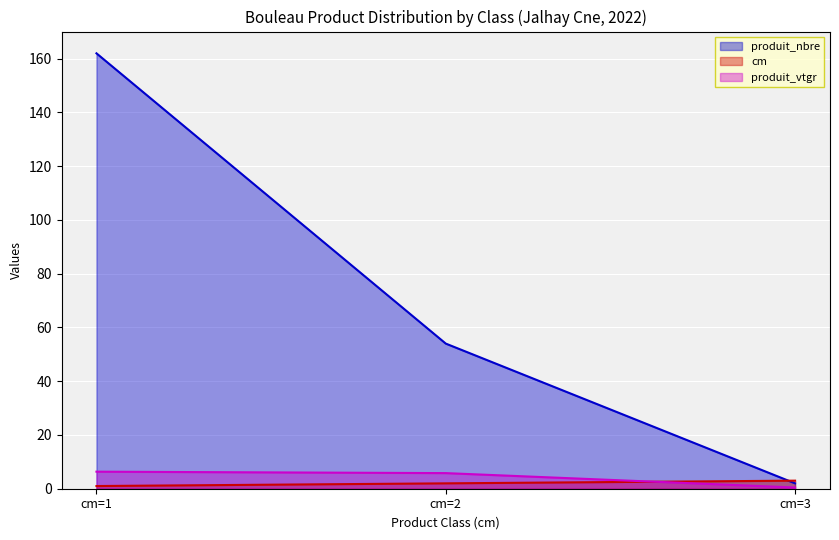

Which category has the lowest value across all series?

cm=3